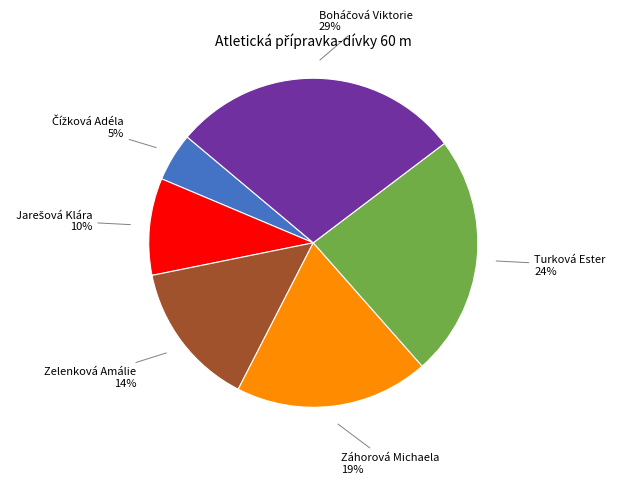

Is there any slice that represents more than half of the pie?

No